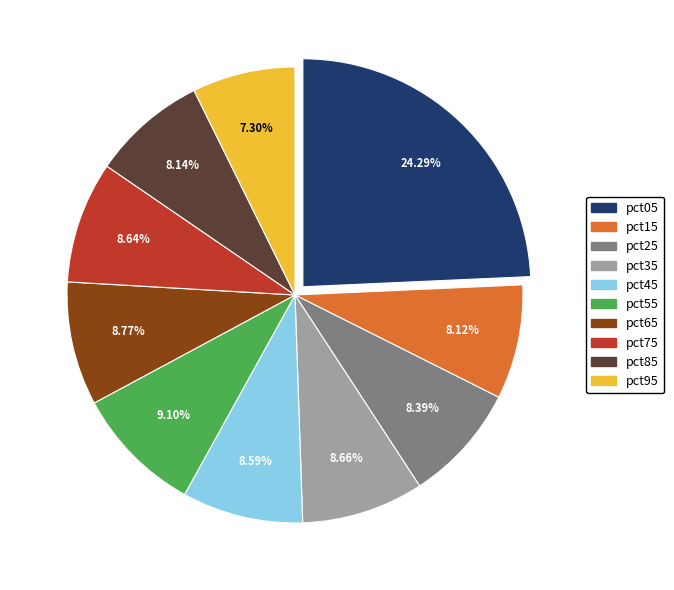

To the nearest percent, what is the average slice percentage?

10%